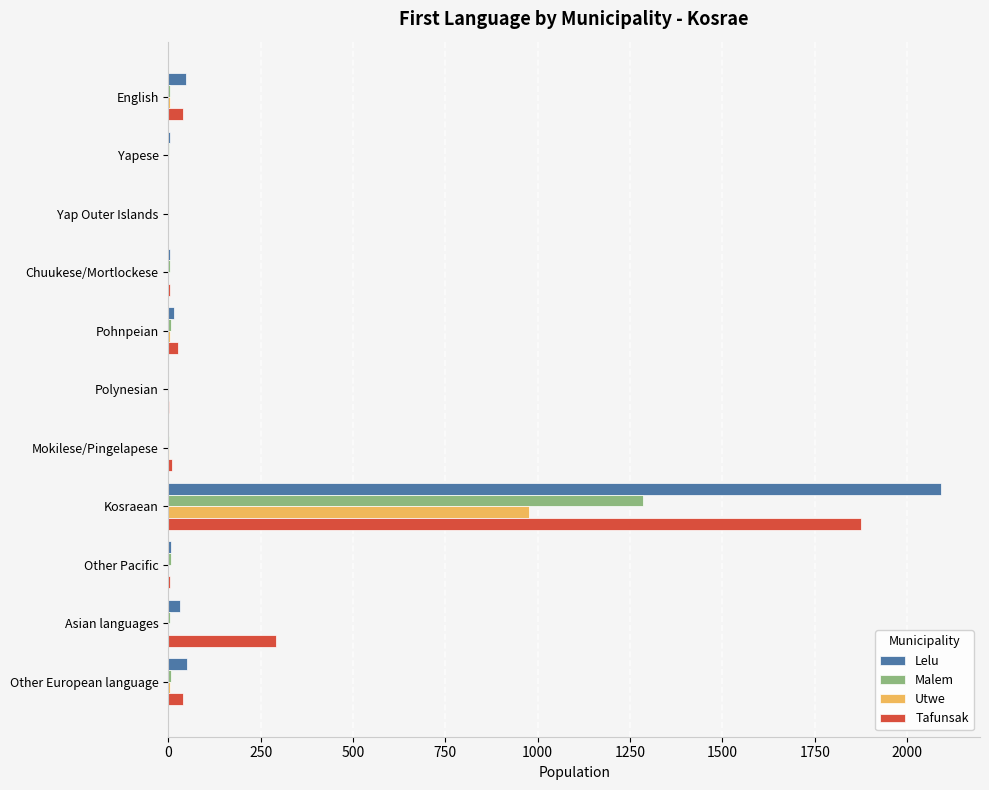

What is the sum of the Lelu values at Kosraean and Yap Outer Islands?

2093